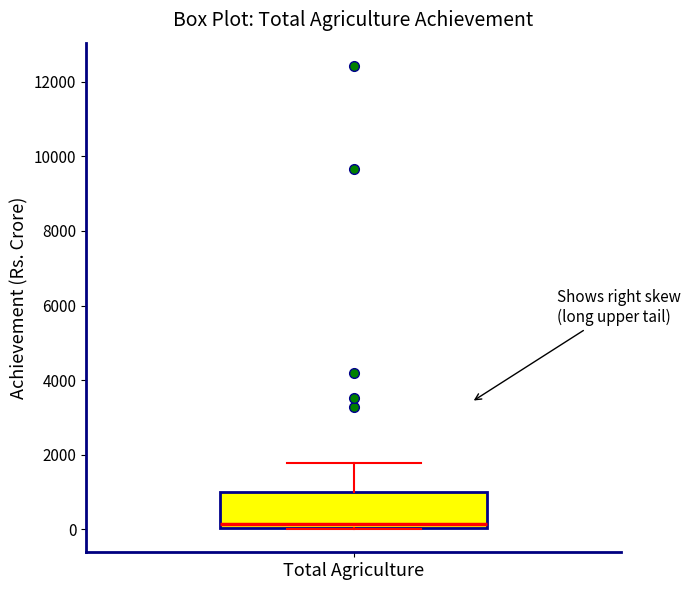

Read this box plot against the y-axis: the position of the median line, the range covered by the box, and the ends of both whiskers. The values are not printed on the chart, so give them approximately, as read against the axis.

median 200, box 0 to 1000, whiskers 0 to 1800